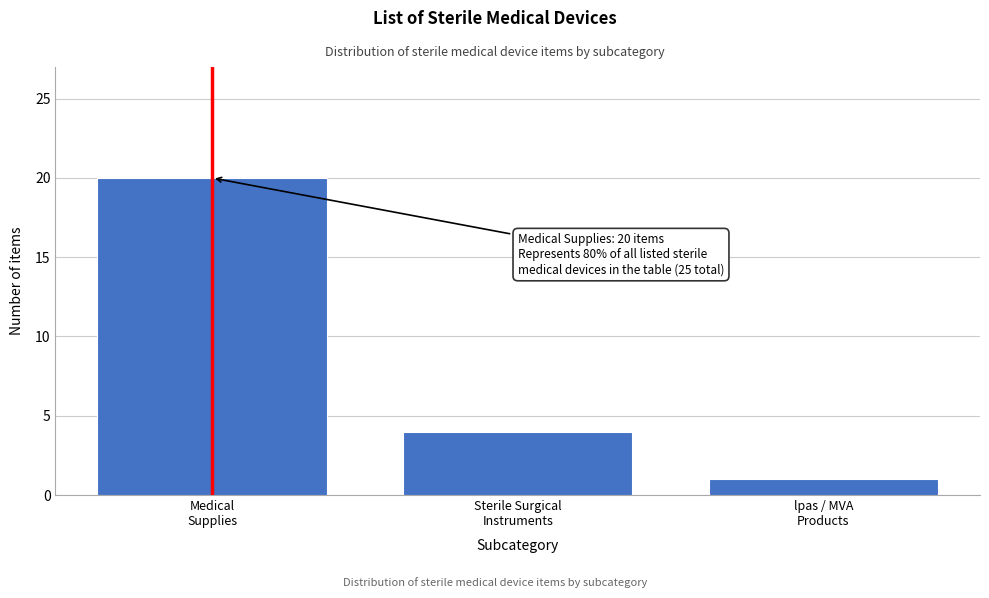

Reading left to right, list all the values displayed in this chart.

20	4	1